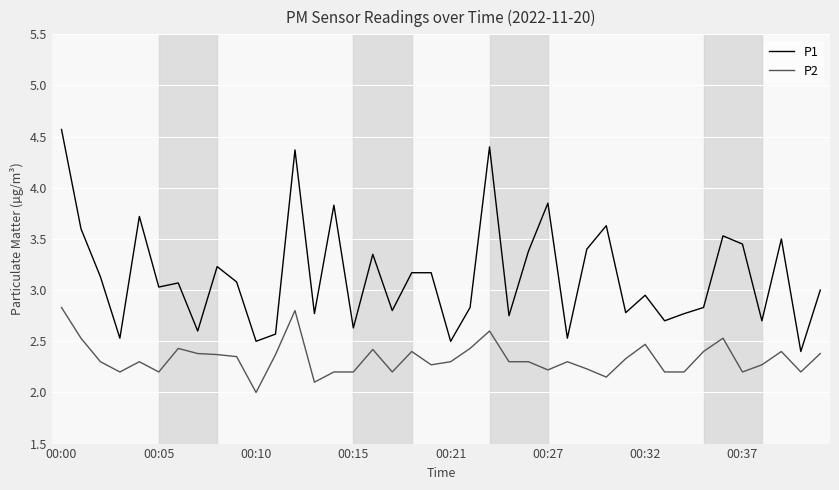

Rank the series by their average value, from highest to lowest.

P1, P2